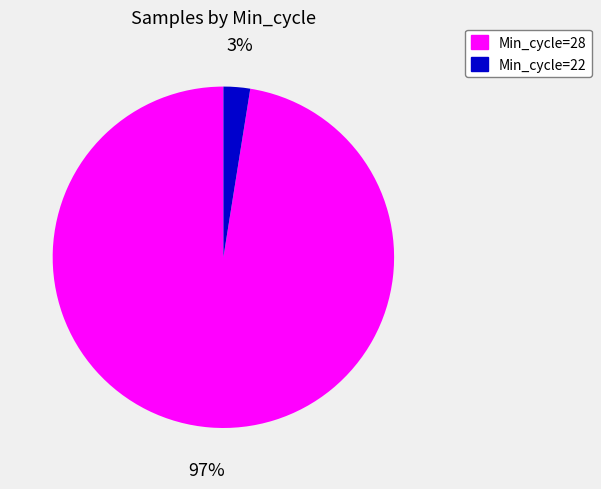

Does any single category account for the majority?

Yes